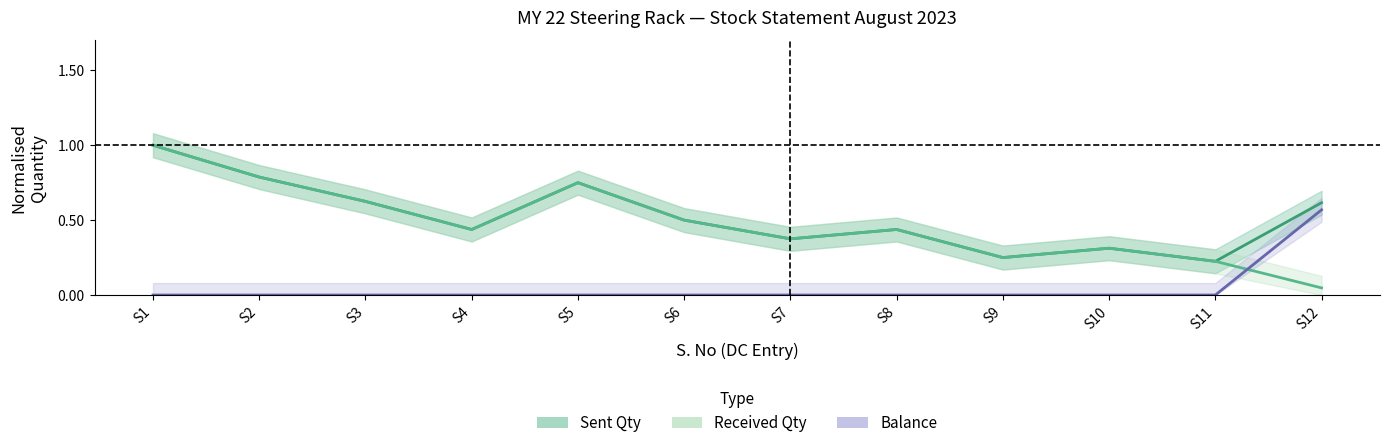

Reading left to right, extract all data points from this chart.

Sent Qty: S1=1.0	S2=0.8	S3=0.6	S4=0.4	S5=0.8	S6=0.5	S7=0.4	S8=0.4	S9=0.2	S10=0.3	S11=0.2	S12=0.6
Received Qty: S1=1.0	S2=0.8	S3=0.6	S4=0.4	S5=0.8	S6=0.5	S7=0.4	S8=0.4	S9=0.2	S10=0.3	S11=0.2	S12=0.0
Balance: S1=0.0	S2=0.0	S3=0.0	S4=0.0	S5=0.0	S6=0.0	S7=0.0	S8=0.0	S9=0.0	S10=0.0	S11=0.0	S12=0.6